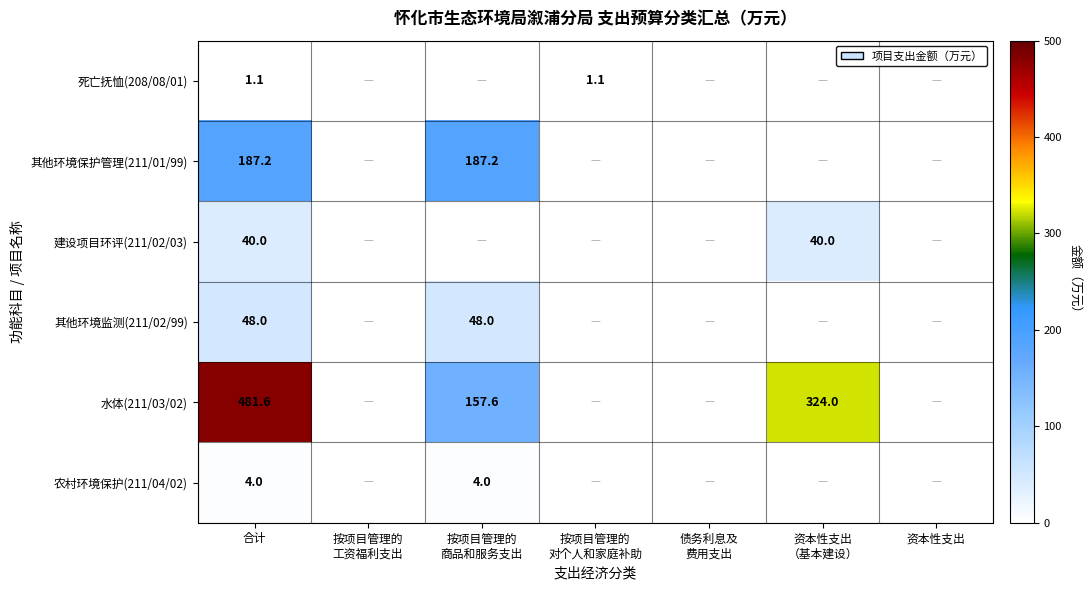

The 水体(211/03/02) series shows 163.2 at 合计. True or false?

False